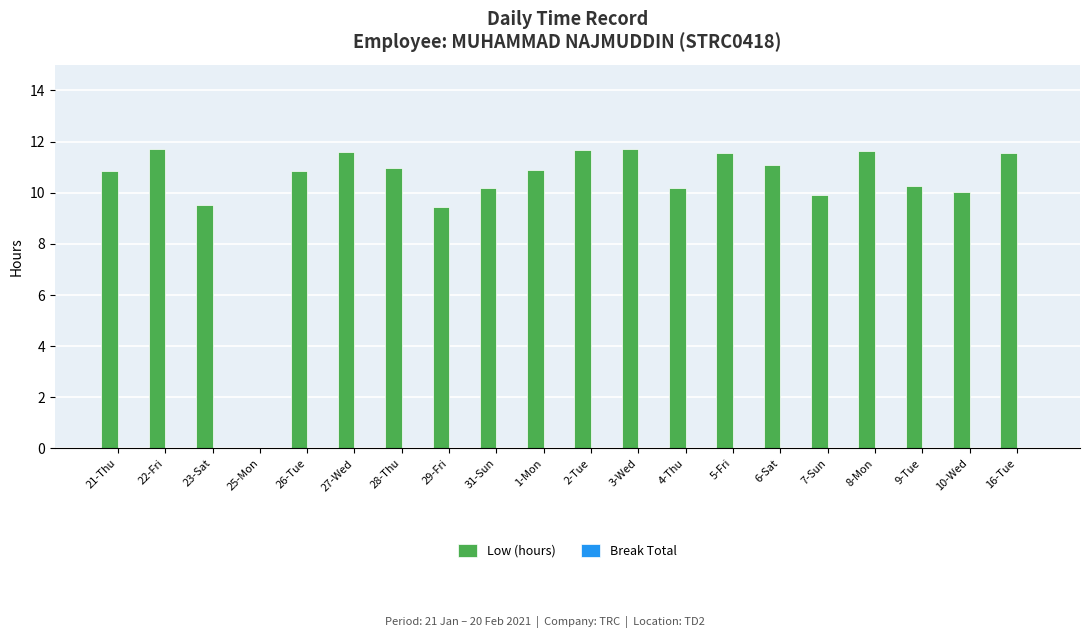

What is the change in value from 28-Thu to 10-Wed?

-1.0